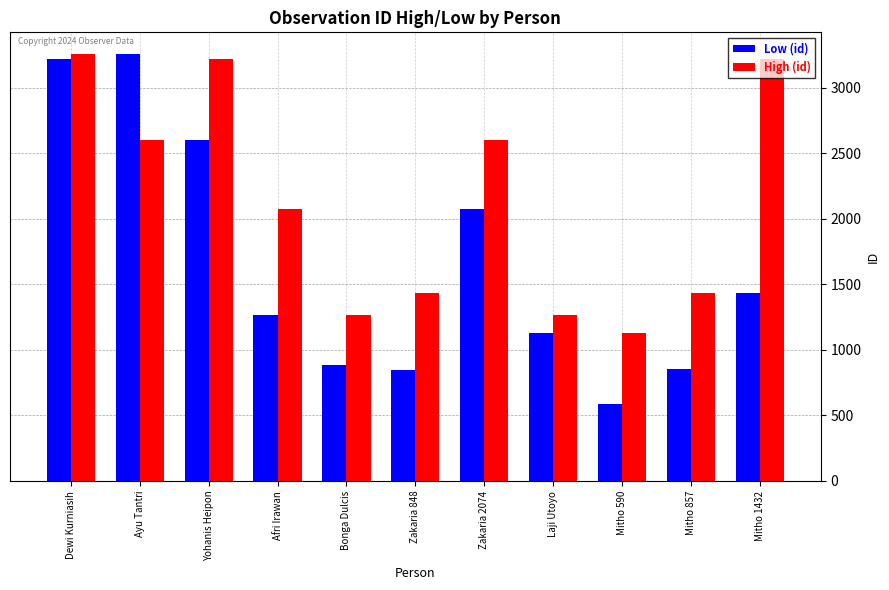

At which category is the sum across all series the highest?

Dewi Kurniasih